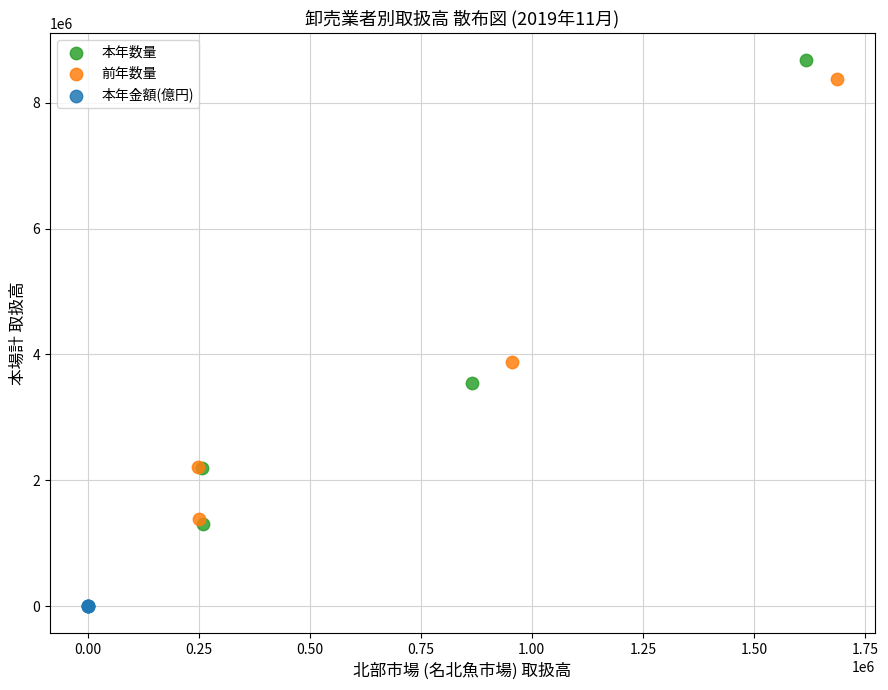

Which series contains the lowest Y value?

本年金額(億円)